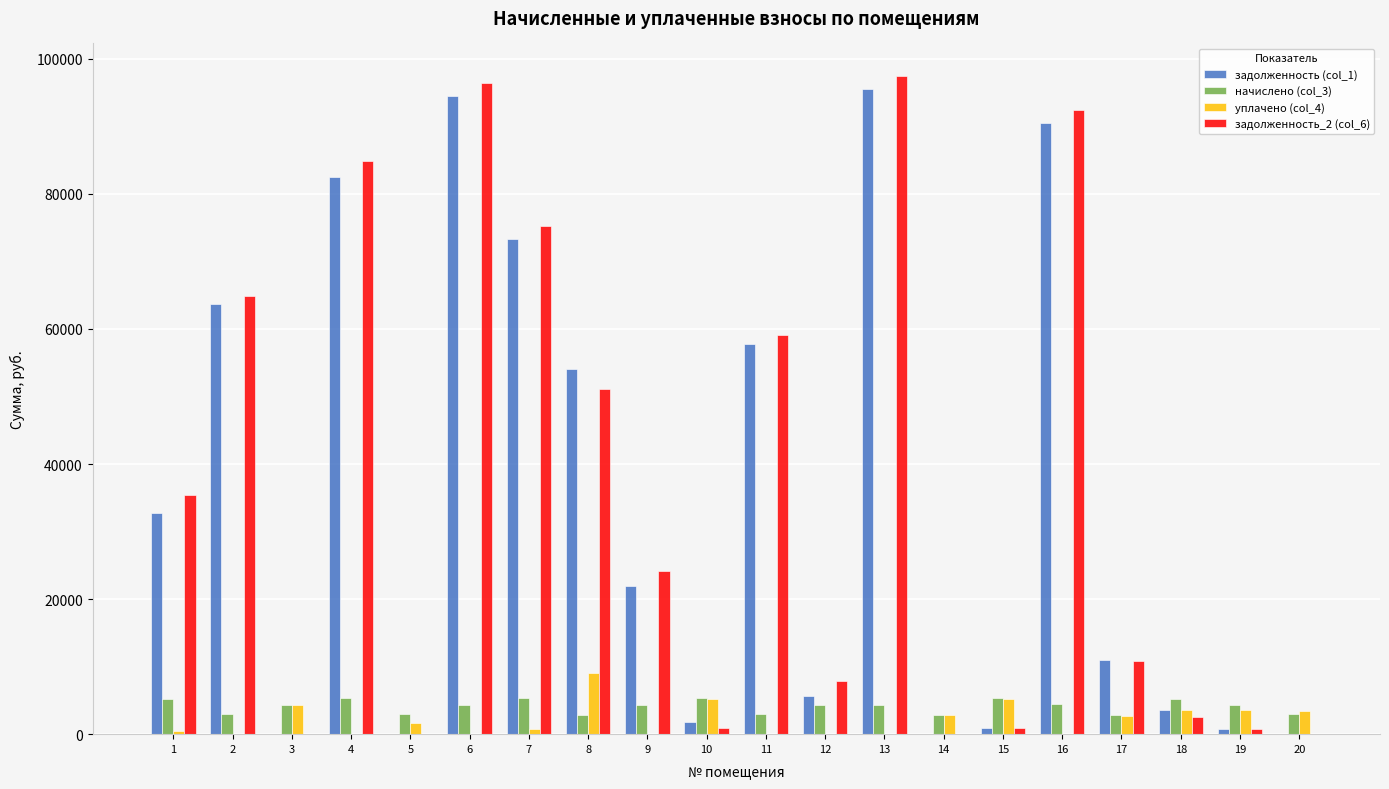

Is the value of уплачено (col_4) at 20 greater than the value of задолженность (col_1) at 17?

No